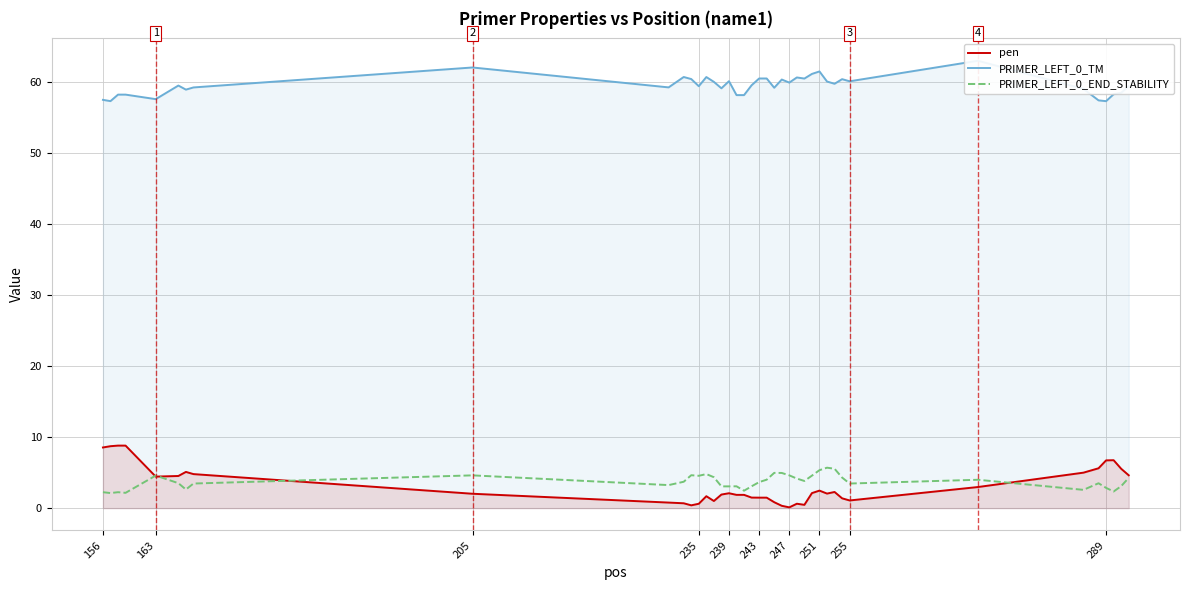

Is it true that PRIMER_LEFT_0_END_STABILITY equals 5.3 at 251?

True